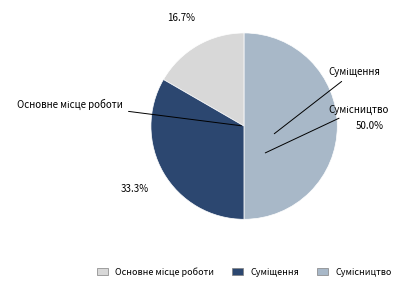

To the nearest percent, what is the difference between the largest and smallest slice percentages?

33%